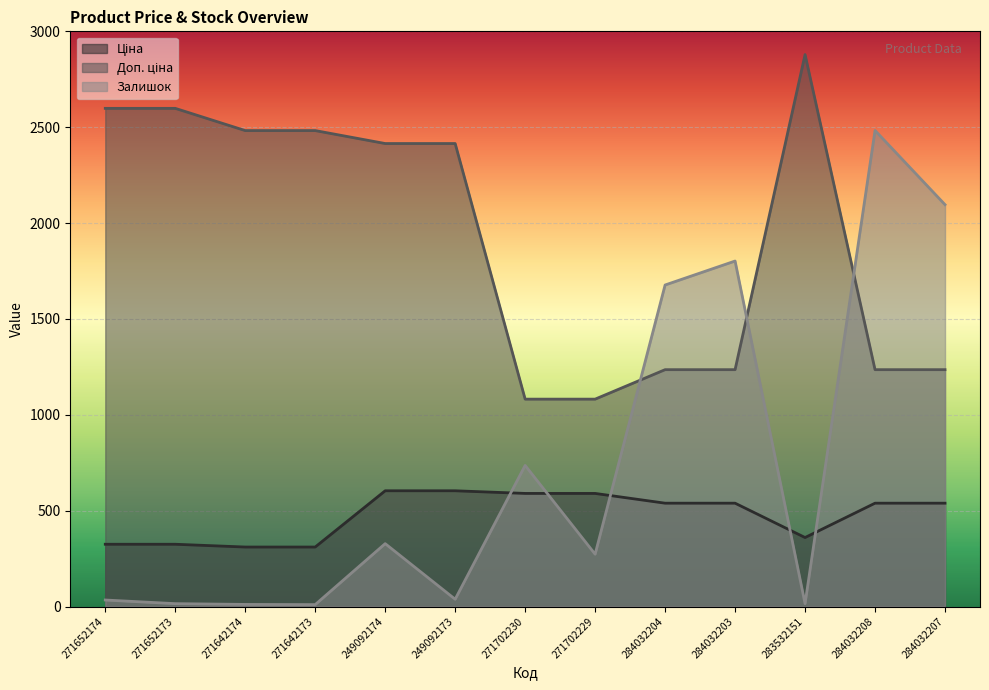

At which category does Залишок reach its first local valley?

271642173